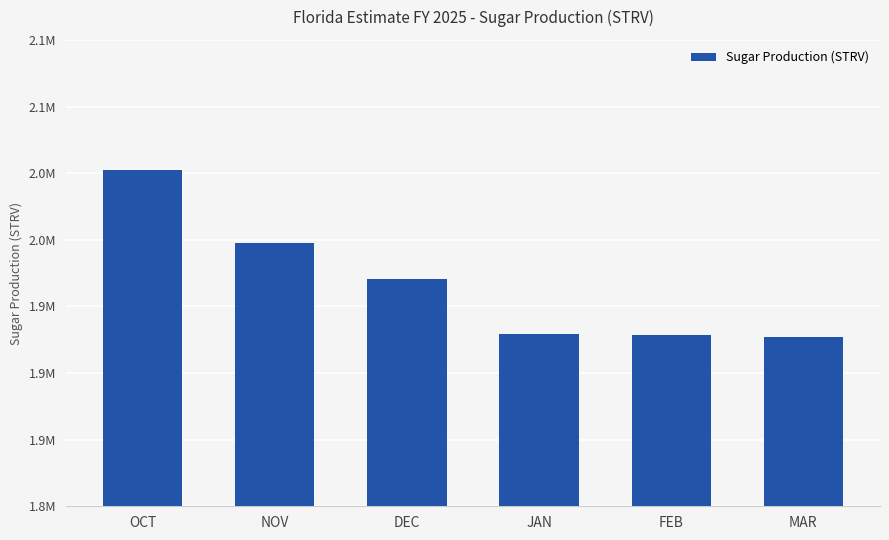

What is the minimum value shown in the chart?

1927101.7